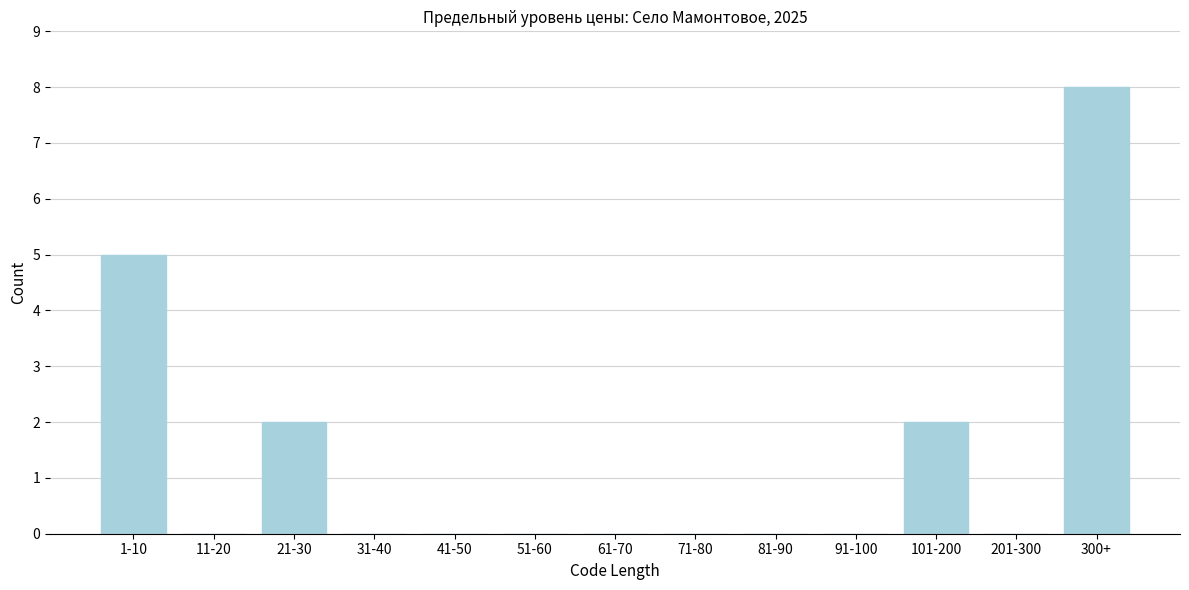

Reading right to left, transcribe all the data shown in this chart.

300+=8	201-300=0	101-200=2	91-100=0	81-90=0	71-80=0	61-70=0	51-60=0	41-50=0	31-40=0	21-30=2	11-20=0	1-10=5